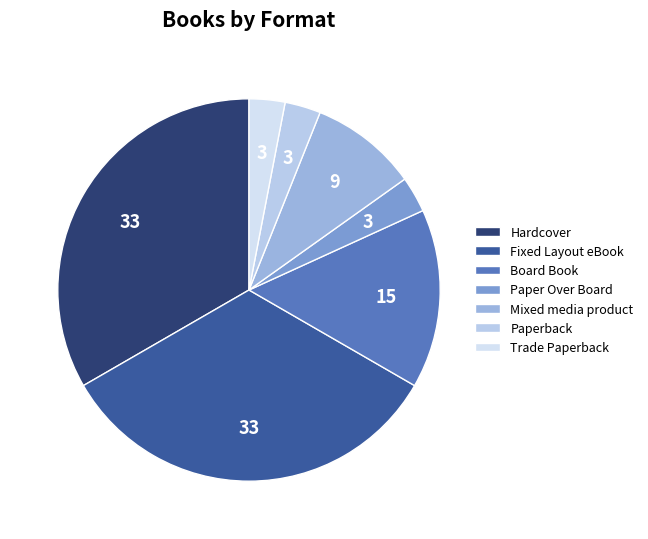

Between Paper Over Board and Fixed Layout eBook, which is larger?

Fixed Layout eBook